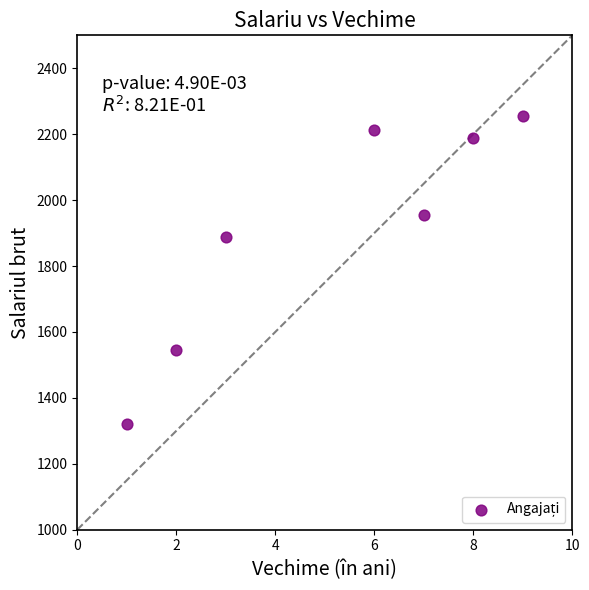

What Y value in the scatter plot is closest to 1789?

1888